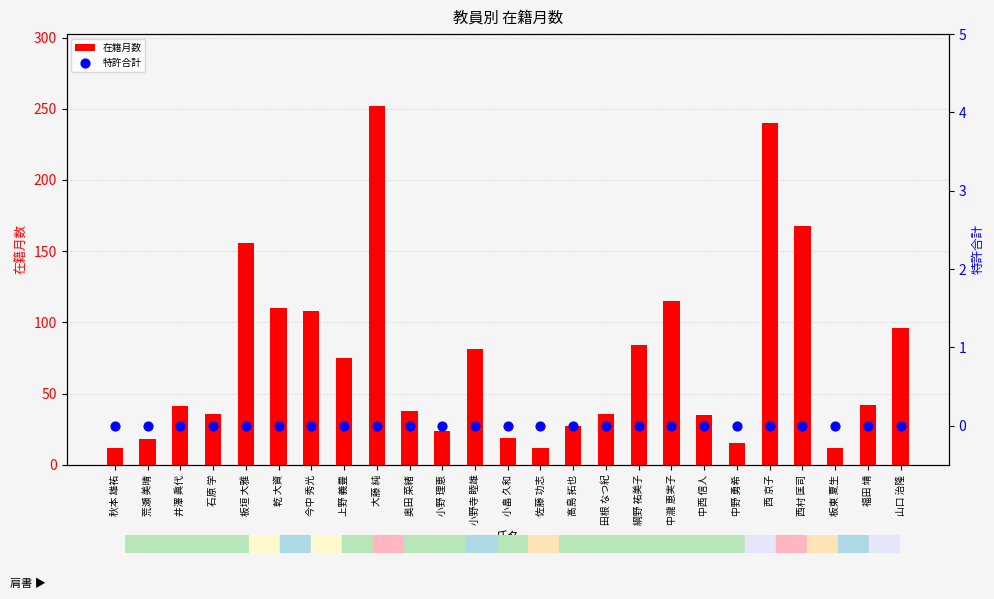

What is the total value across all series at 石原 学?

36